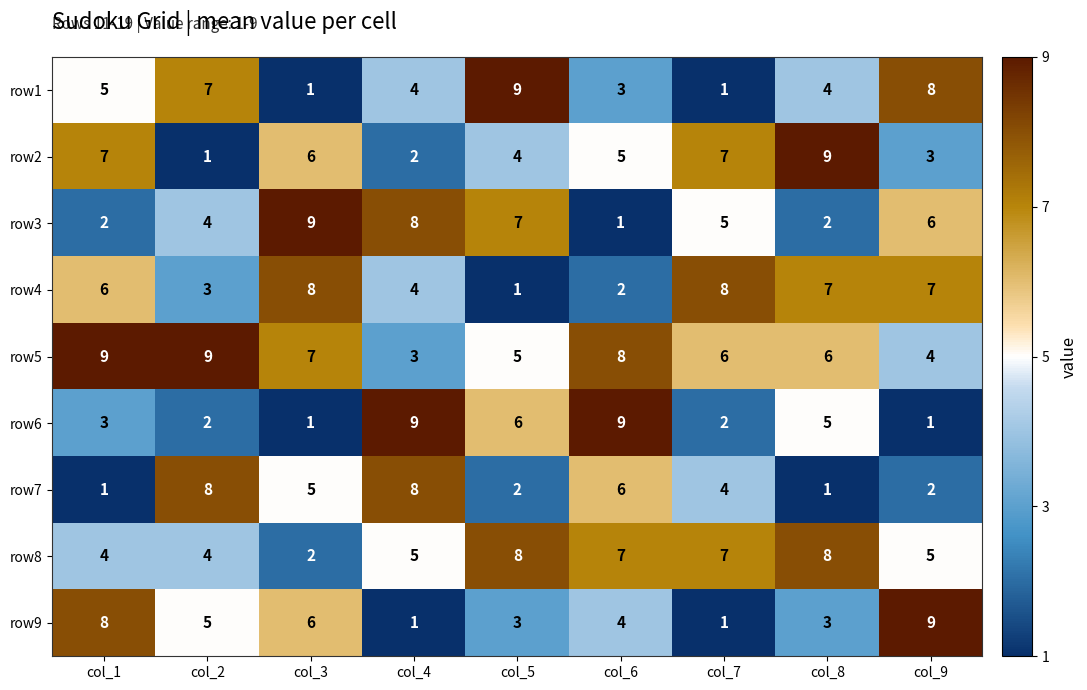

What is the difference between the maximum and minimum values in the row2 series?

8